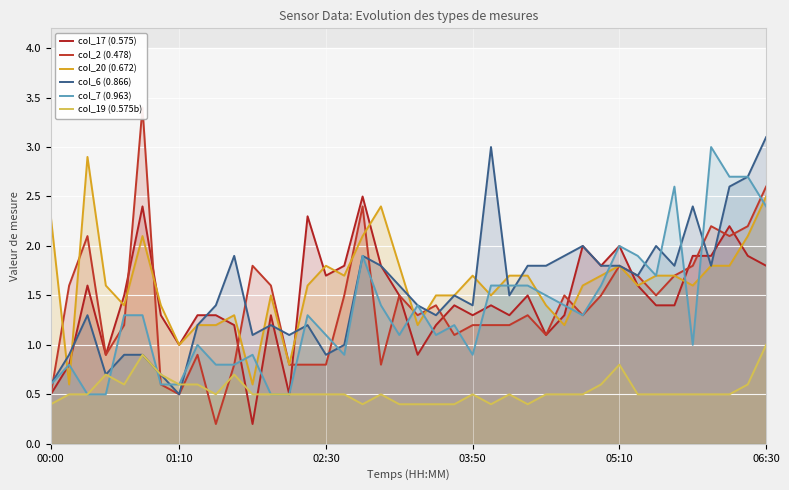

What is the highest value of the col_17 (0.575) series?

2.5